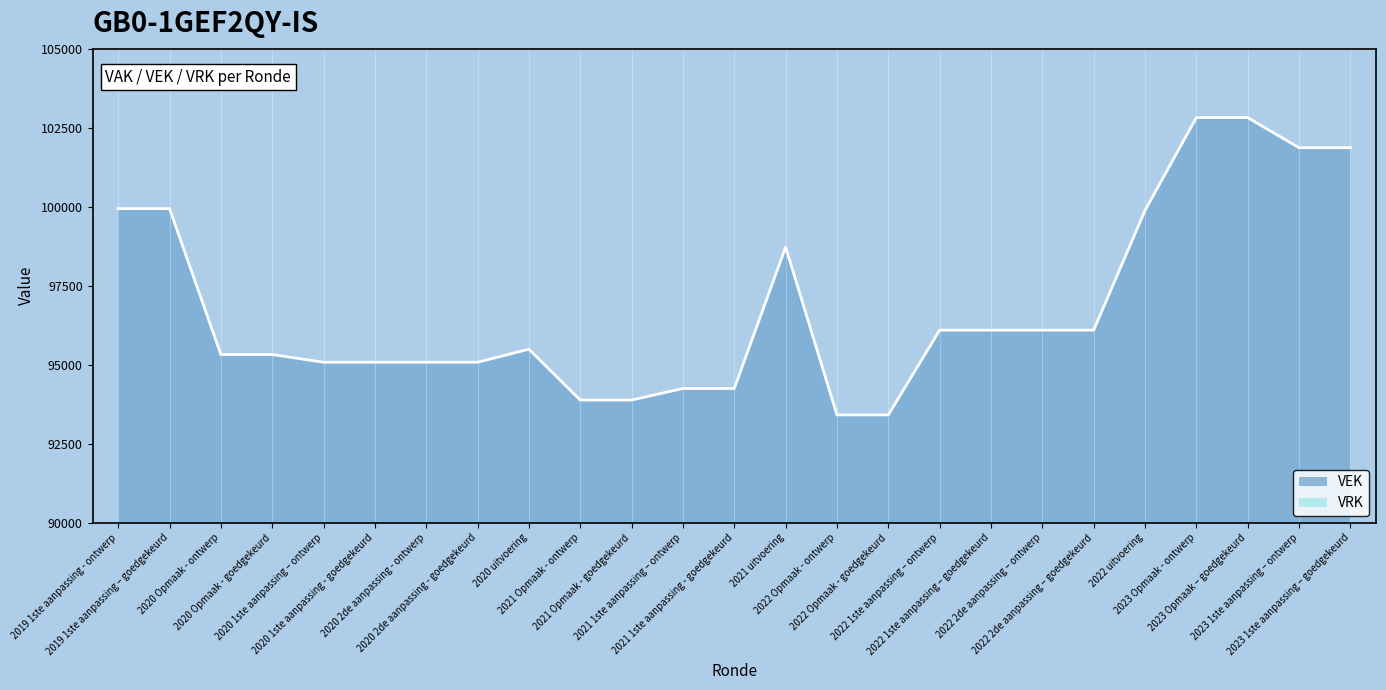

List the labels in order of value, largest first.

2023 Opmaak - ontwerp, 2023 Opmaak – goedgekeurd, 2023 1ste aanpassing – ontwerp, 2023 1ste aanpassing – goedgekeurd, 2019 1ste aanpassing - ontwerp, 2019 1ste aanpassing – goedgekeurd, 2022 uitvoering, 2021 uitvoering, 2022 1ste aanpassing – ontwerp, 2022 1ste aanpassing – goedgekeurd, 2022 2de aanpassing – ontwerp, 2022 2de aanpassing – goedgekeurd, 2020 uitvoering, 2020 Opmaak - ontwerp, 2020 Opmaak - goedgekeurd, 2020 1ste aanpassing – ontwerp, 2020 1ste aanpassing - goedgekeurd, 2020 2de aanpassing - ontwerp, 2020 2de aanpassing - goedgekeurd, 2021 1ste aanpassing – ontwerp, 2021 1ste aanpassing - goedgekeurd, 2021 Opmaak - ontwerp, 2021 Opmaak - goedgekeurd, 2022 Opmaak - ontwerp, 2022 Opmaak - goedgekeurd